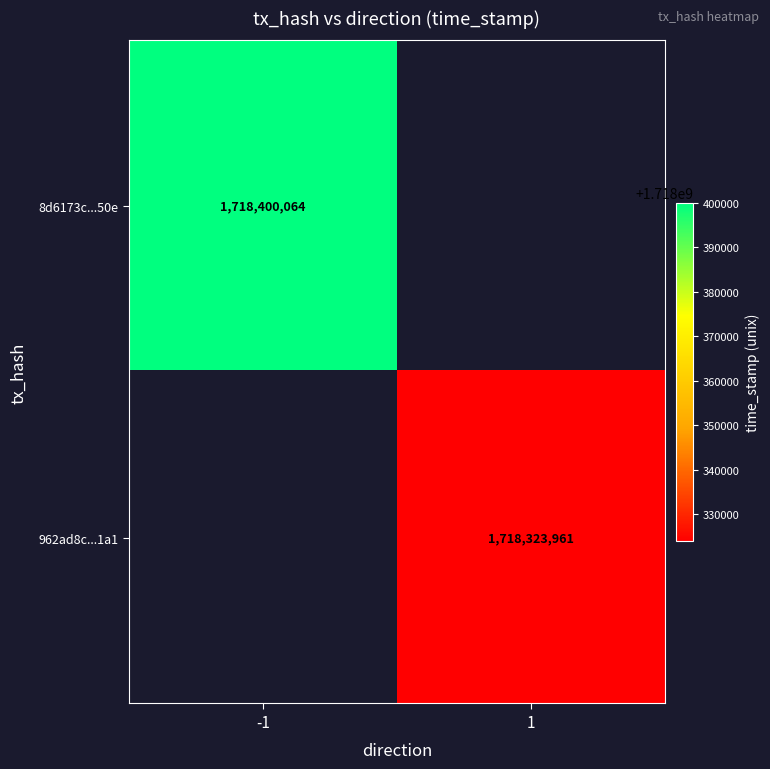

Is the value of 8d6173c...50e at -1 greater than the value of 962ad8c...1a1 at 1?

Yes